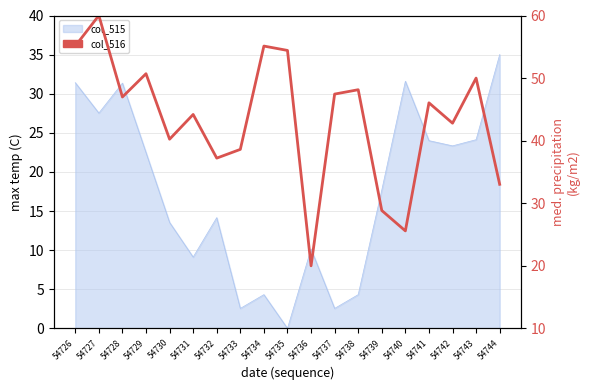

Reading right to left, what are all the values shown in this chart?

33.0	50.0	42.8	46.0	25.6	28.8	48.1	47.4	20.0	54.4	55.1	38.6	37.2	44.2	40.2	50.7	47.0	60.0	55.1